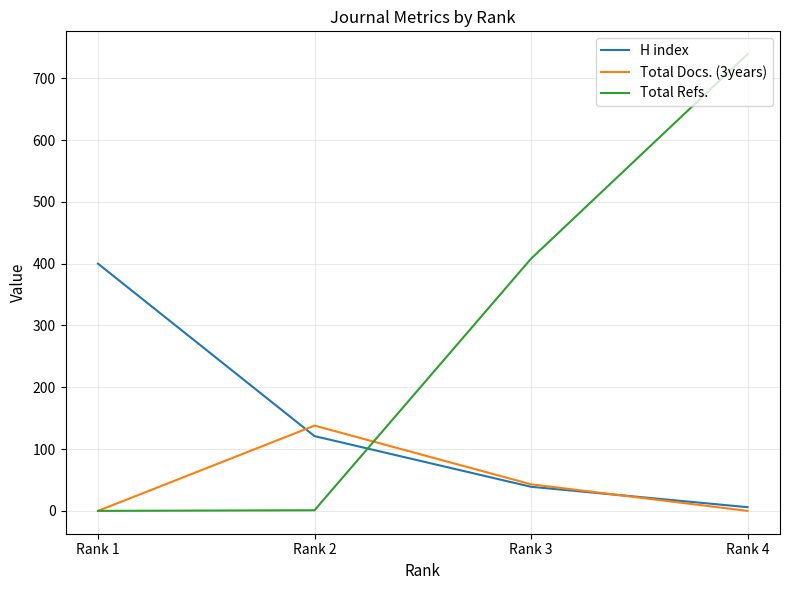

Which series has the widest spread of values?

Total Refs.